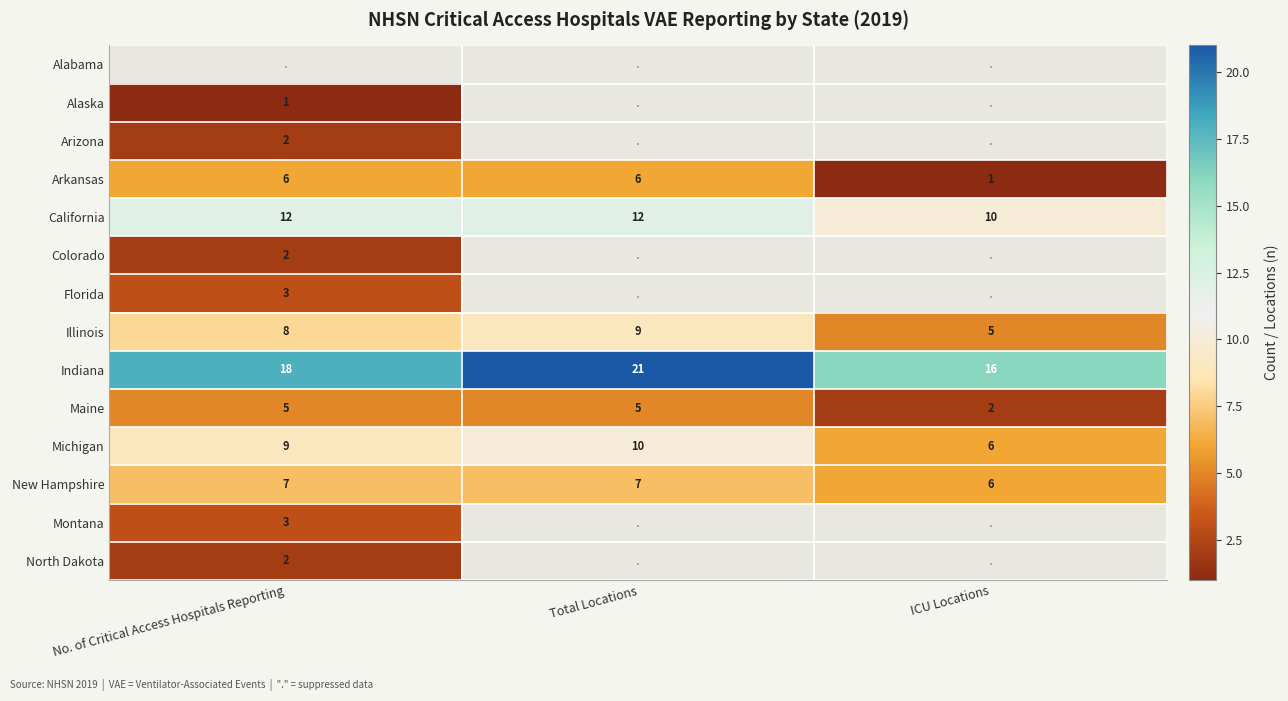

The Florida series shows 3 at No. of Critical Access Hospitals Reporting. True or false?

True